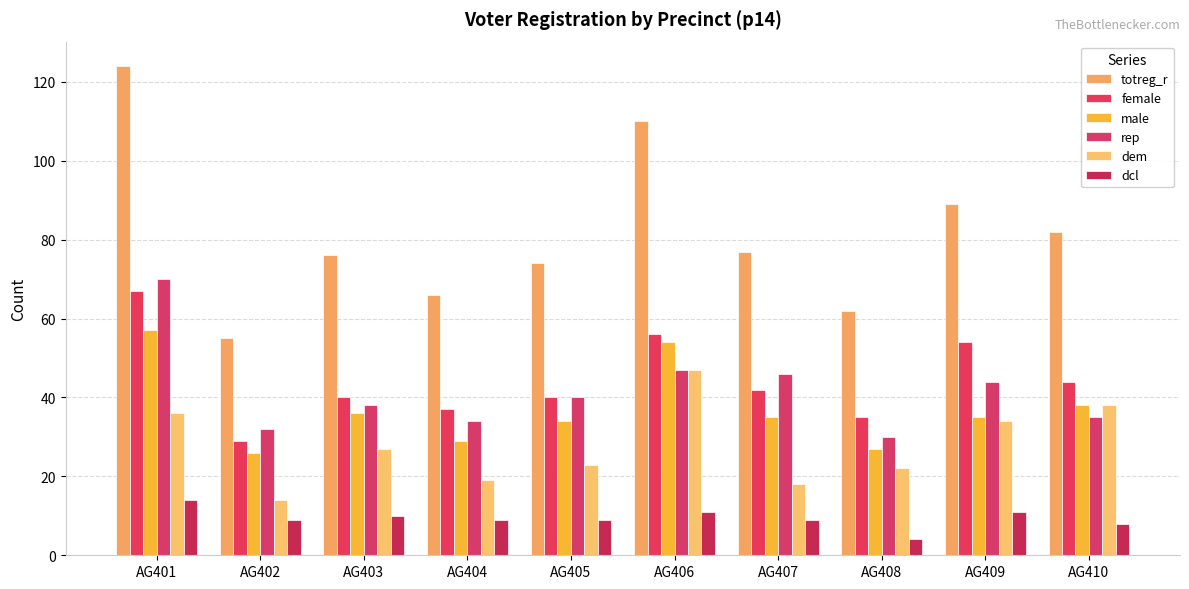

What is the spread (max minus min) of values at AG405?

65